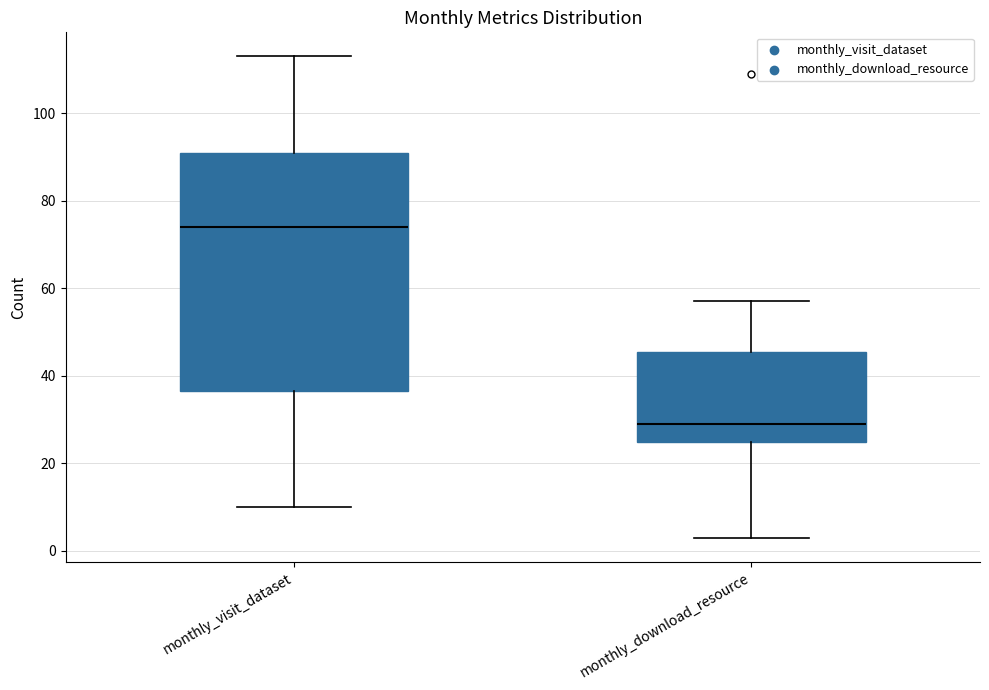

Reading left to right, transcribe this box plot: for each box, give where its median line is, the range the box spans, and where its two whiskers end, as read against the y-axis. The values are not printed on the chart, so give them approximately, as read against the axis.

monthly_visit_dataset: median 74, box 36 to 92, whiskers 10 to 114
monthly_download_resource: median 30, box 26 to 46, whiskers 4 to 58